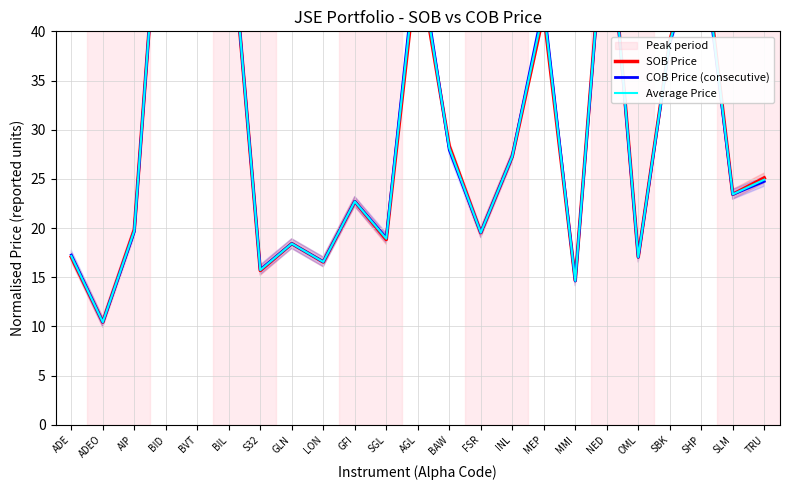

In SOB Price, how many points are higher than both neighbors (excluding endpoints)?

8